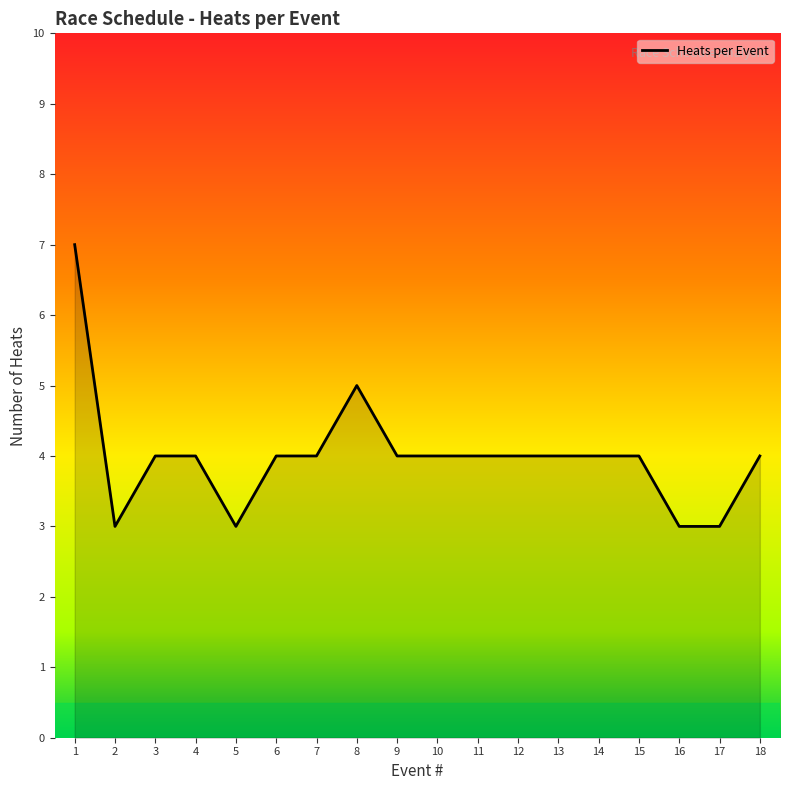

The value at 12 is 4. True or false?

True